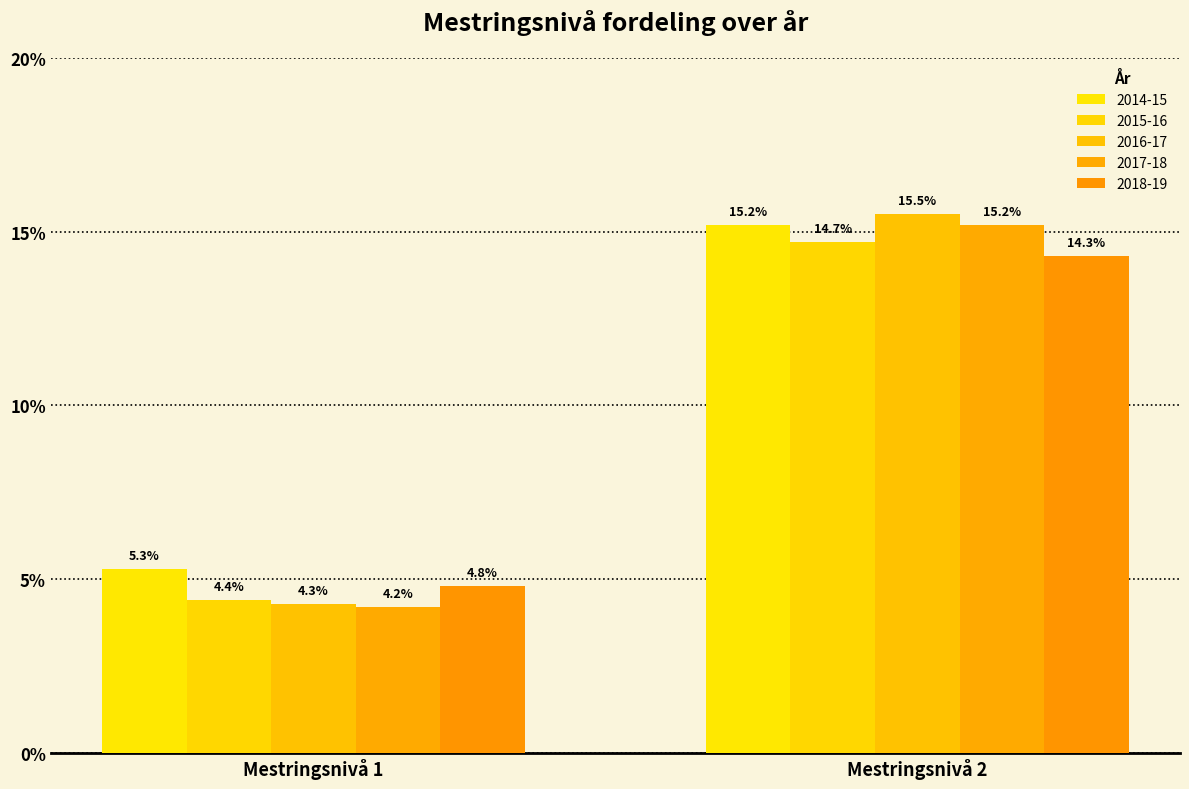

What is the minimum value shown in the chart?

4.2